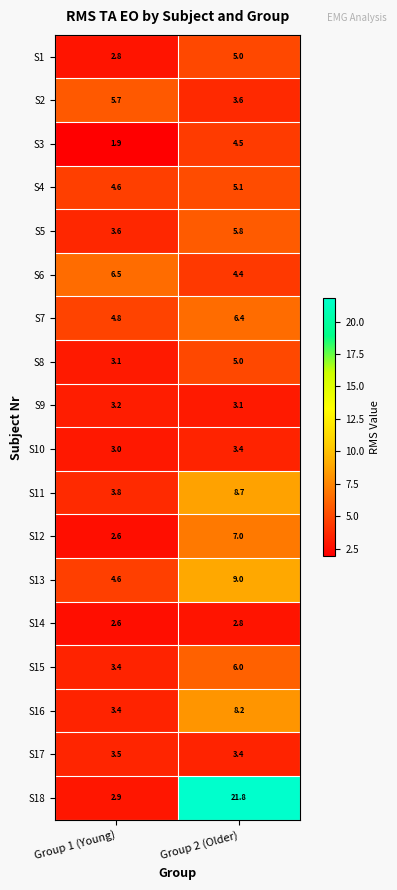

Count the number of data series in this chart.

18